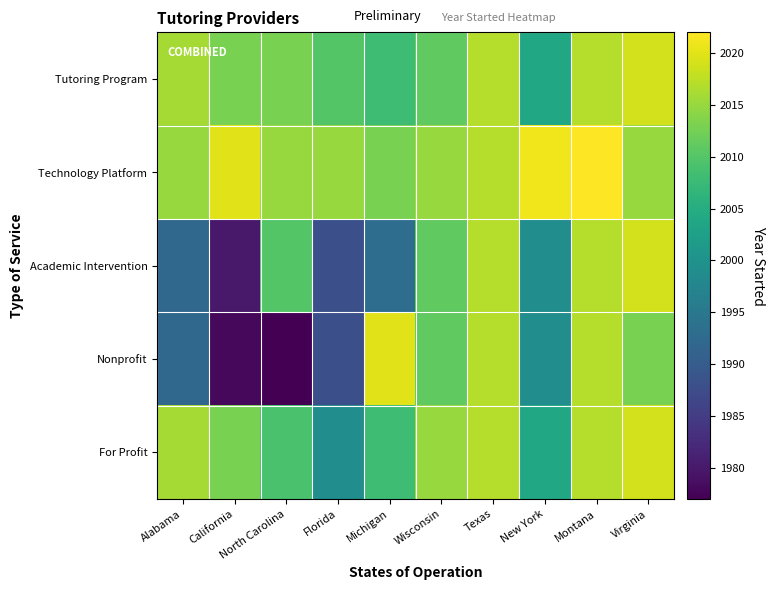

Rank the series by their maximum value, from highest to lowest.

Technology Platform, Nonprofit, Tutoring Program, Academic Intervention, For Profit